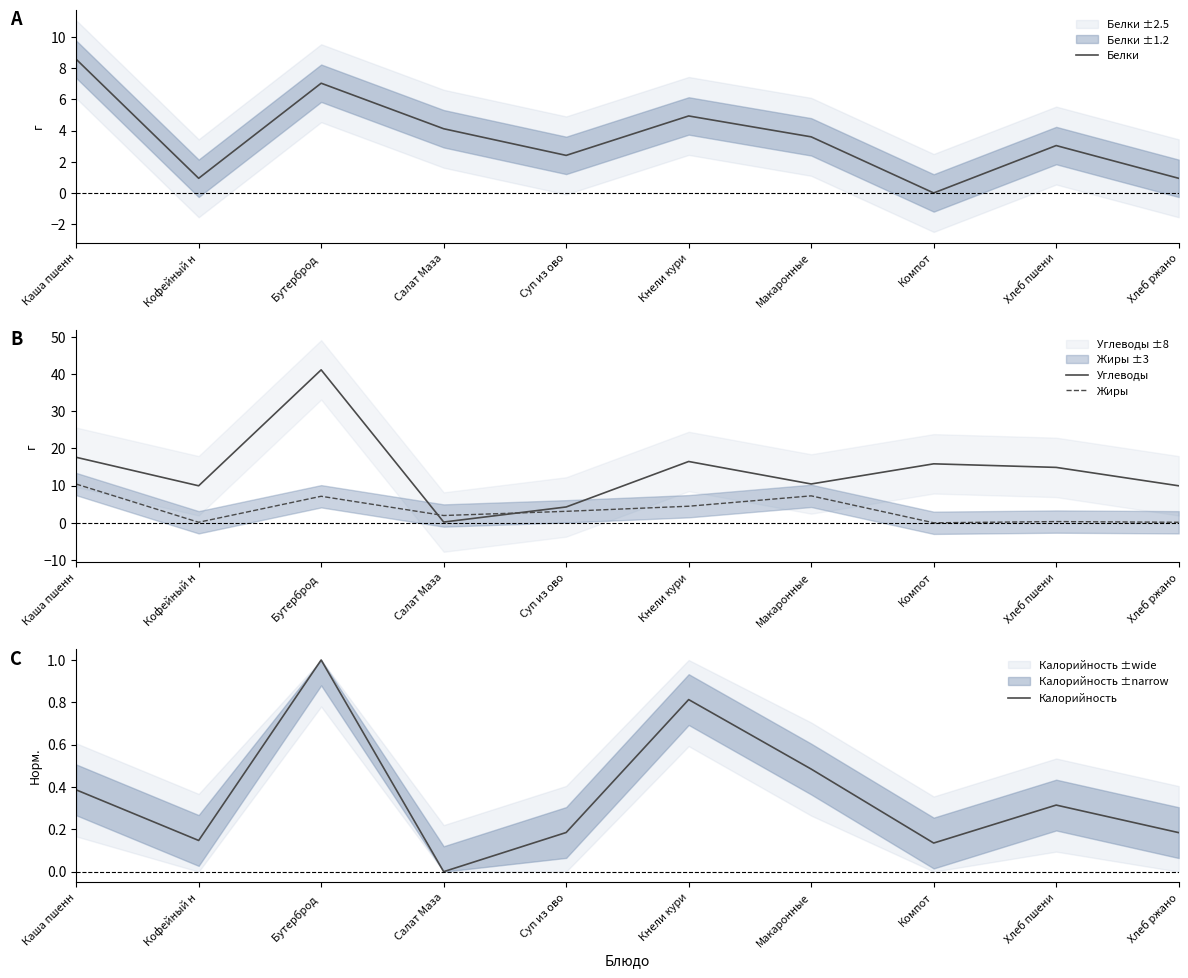

Which category has the lowest value across all series?

Компот